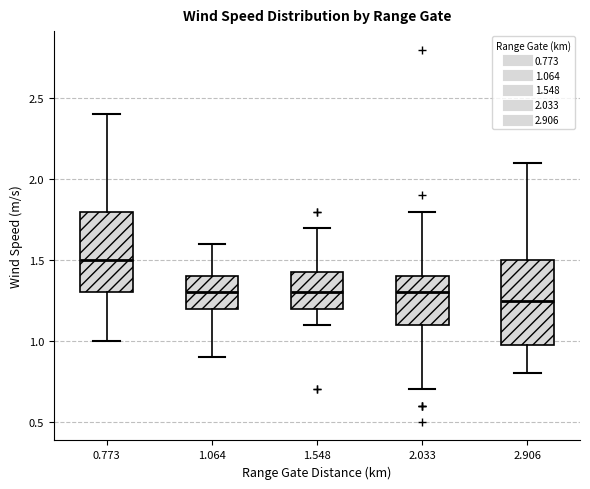

Reading left to right, read every box against the y-axis: the position of its median line, the range the box covers, and the ends of its whiskers. The values are not printed on the chart, so give them approximately, as read against the axis.

0.773: median 1.50, box 1.30 to 1.80, whiskers 1.00 to 2.40
1.064: median 1.30, box 1.20 to 1.40, whiskers 0.90 to 1.60
1.548: median 1.30, box 1.20 to 1.45, whiskers 1.10 to 1.70
2.033: median 1.30, box 1.10 to 1.40, whiskers 0.70 to 1.80
2.906: median 1.25, box 1.00 to 1.50, whiskers 0.80 to 2.10